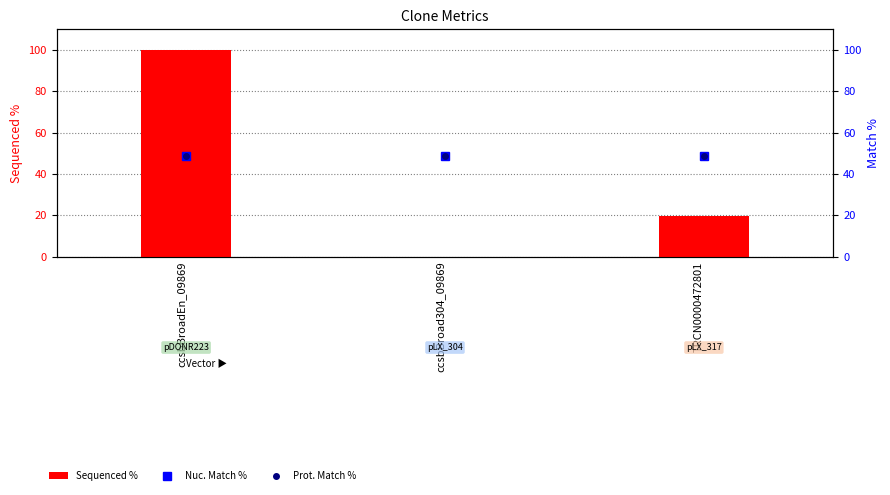

What is the label of the 3rd bar from the left?

TRCN0000472801